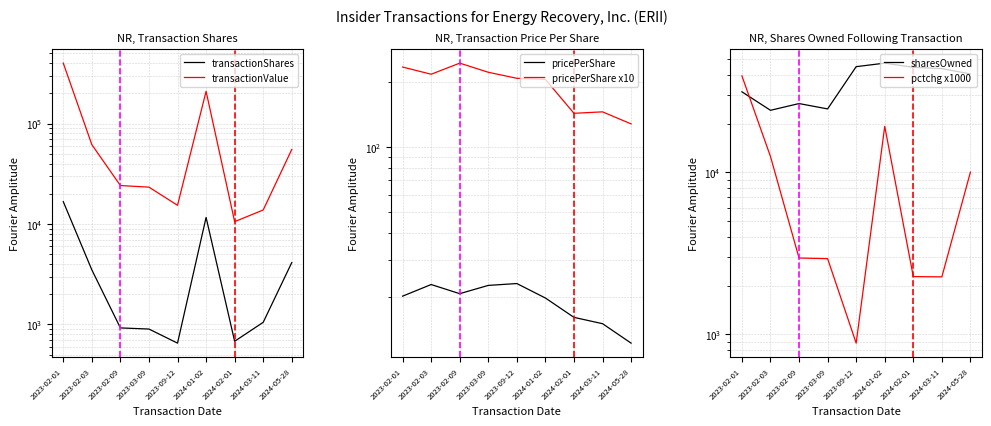

What is the minimum value for sharesOwned?

24132.8